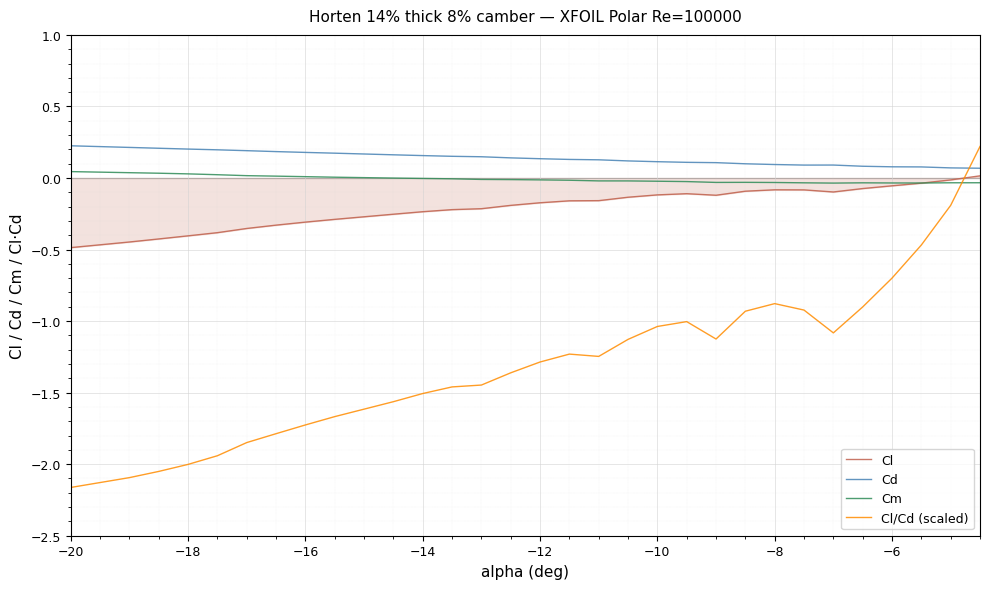

True or false: Cd and Cm intersect in this chart.

False